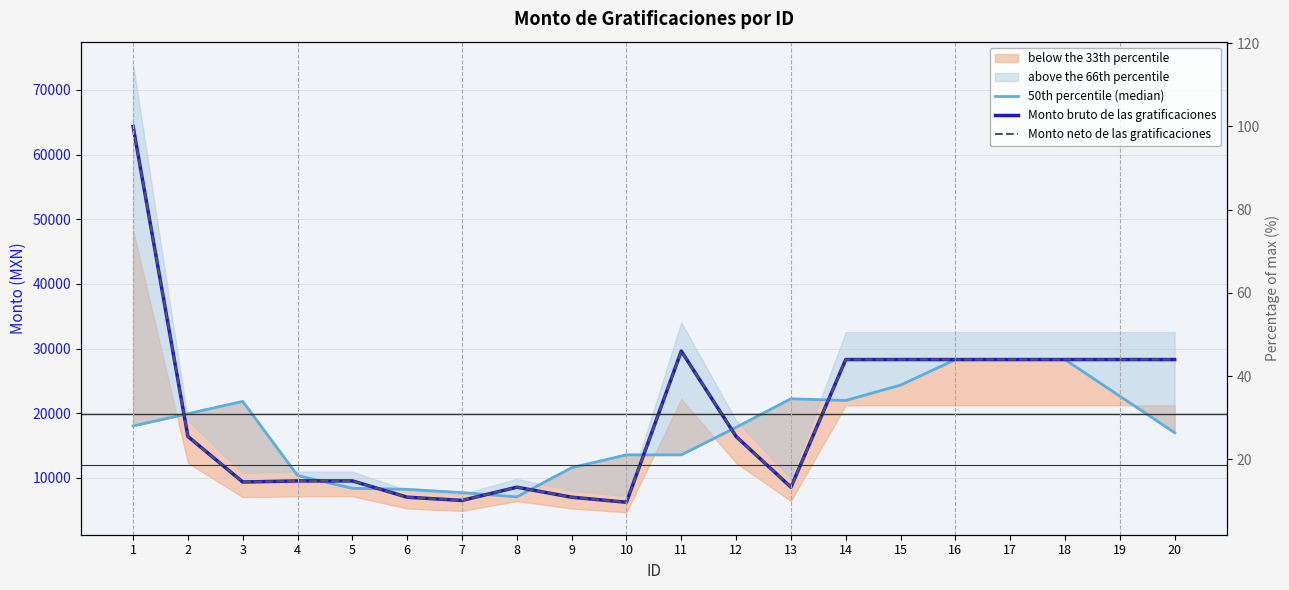

At 3, list the series in order from smallest to largest.

Monto bruto de las gratificaciones, Monto neto de las gratificaciones, 50th percentile (median)